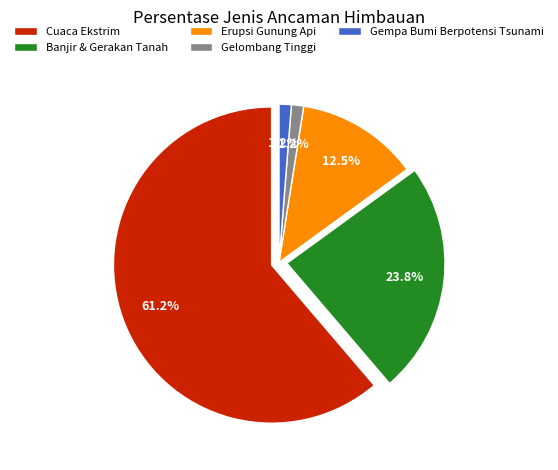

To the nearest percent, what is the combined percentage of Banjir & Gerakan Tanah and Gelombang Tinggi?

25%